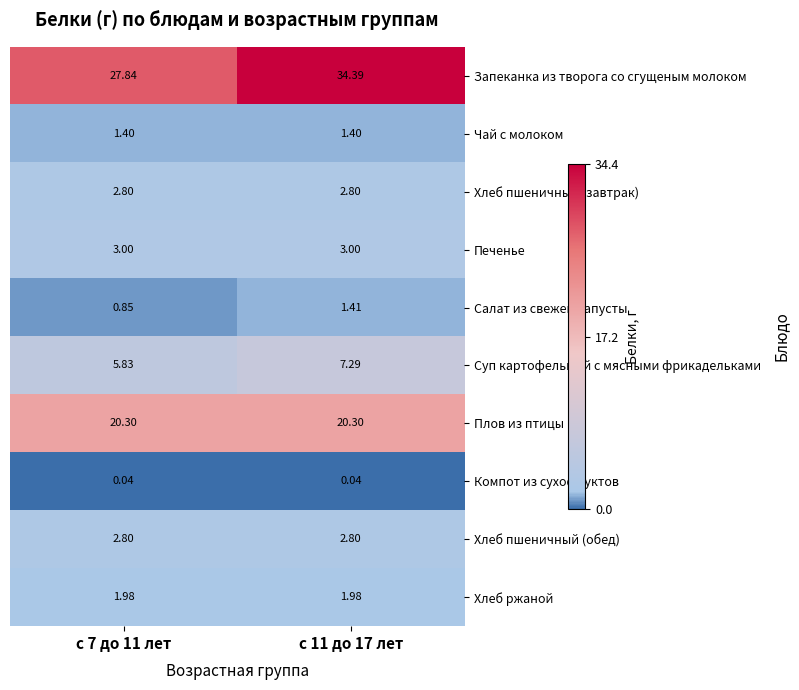

Which series has the widest spread of values?

Запеканка из творога со сгущеным молоком